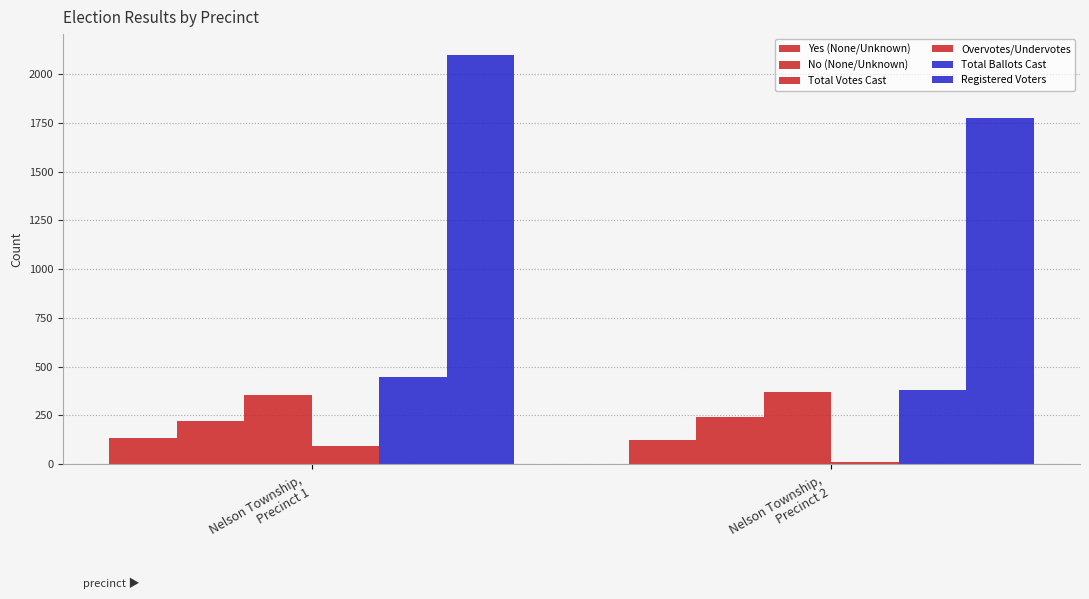

How many bars are there in each group?

6